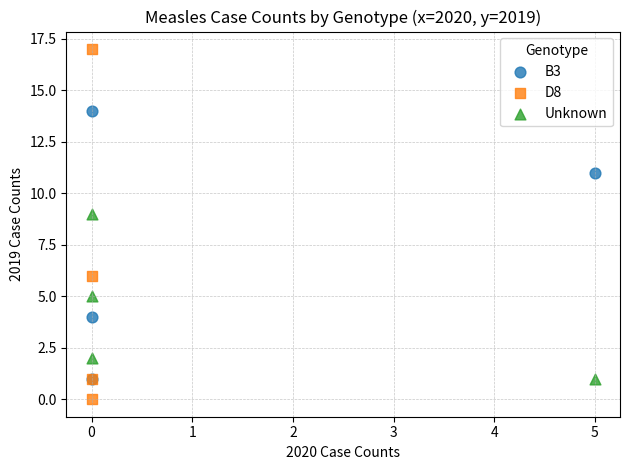

What are all the series names shown in the legend?

B3, D8, Unknown